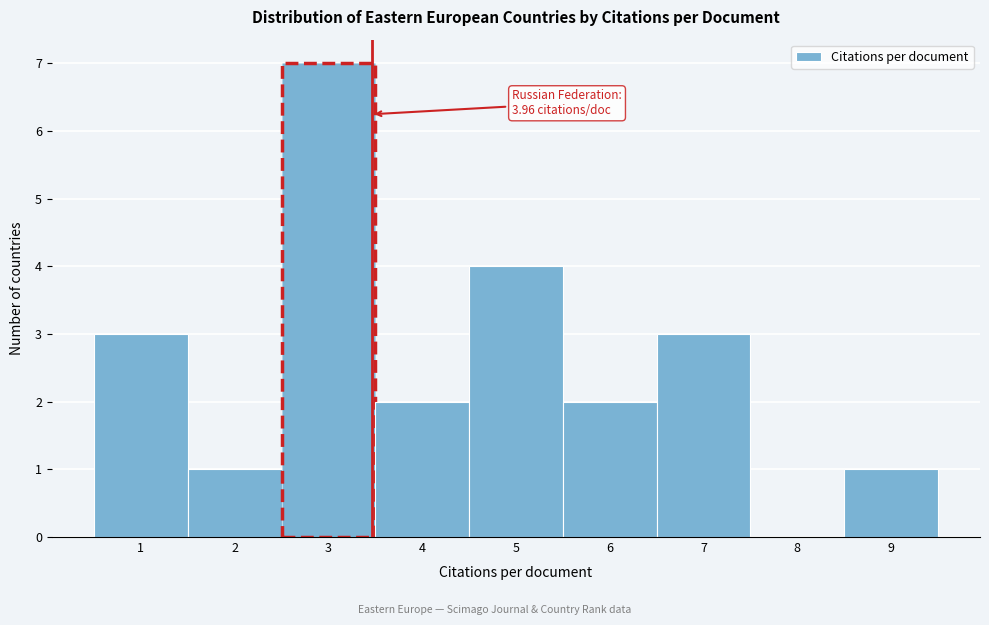

Reading left to right, list all the values displayed in this chart.

1=3	2=1	3=7	4=2	5=4	6=2	7=3	8=0	9=1